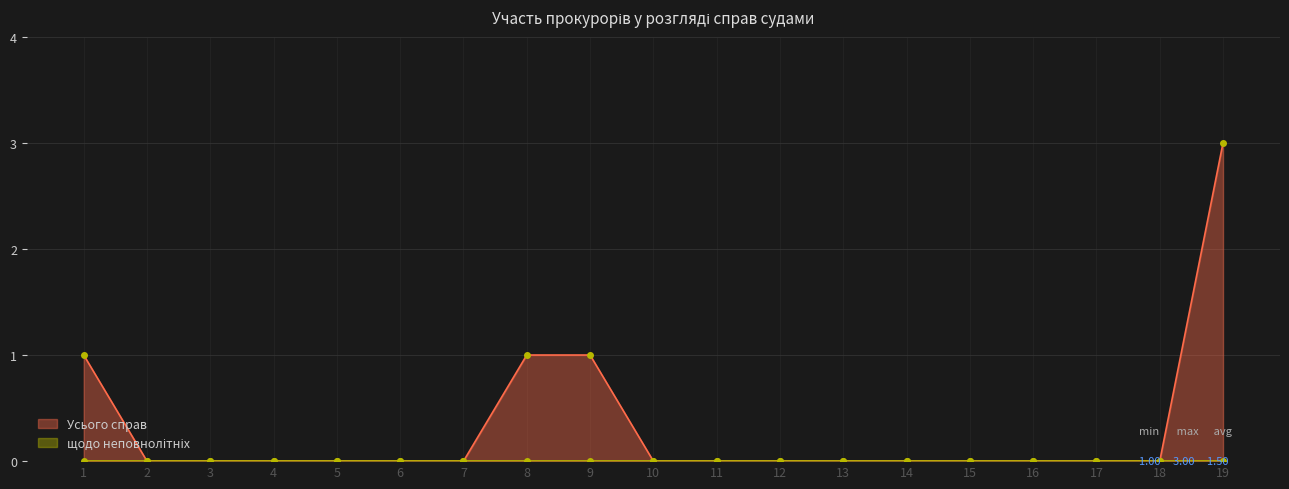

Count the number of values greater than 0.

4